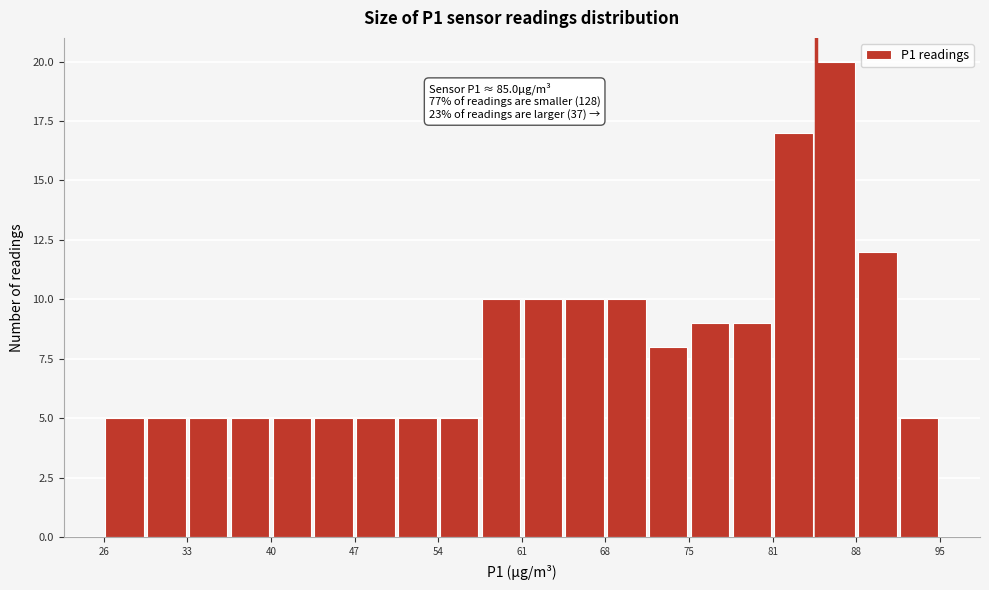

Around what value on the x-axis is the tallest bar? Give the approximate position of its centre, as read against the axis.

87